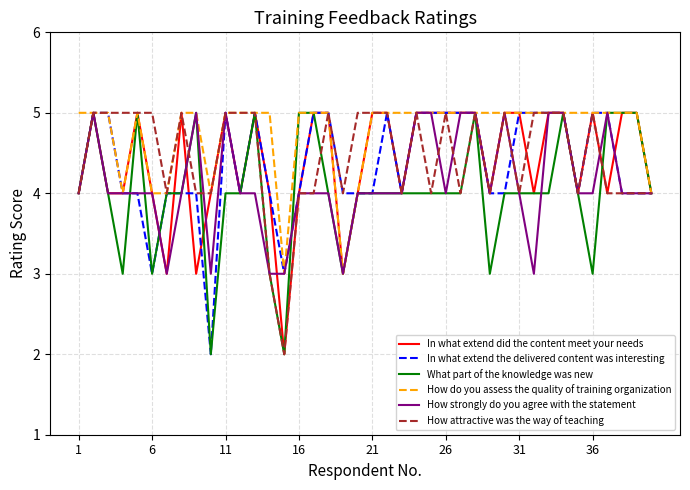

Does the chart have visible grid lines?

Yes